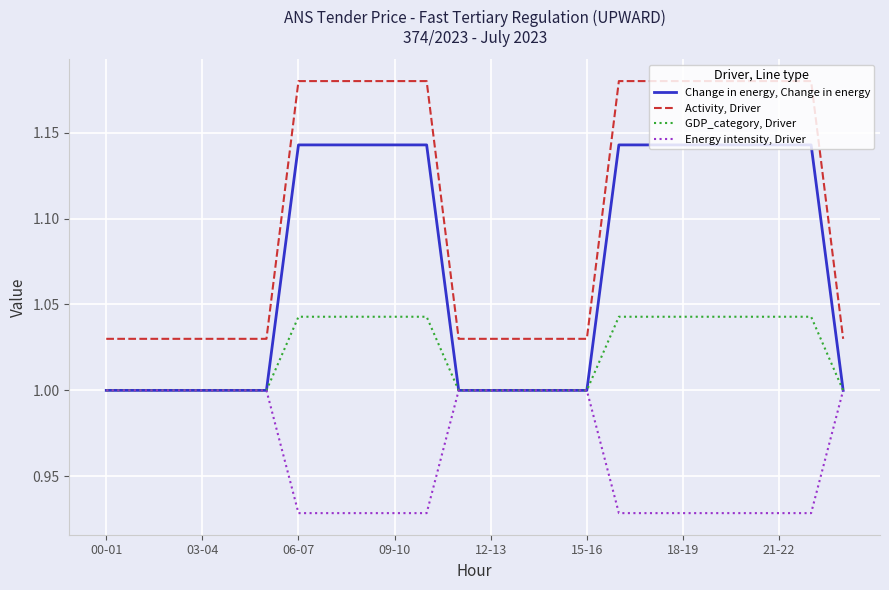

Rank the series by their maximum value, from highest to lowest.

Activity, Driver, Change in energy, Change in energy, GDP_category, Driver, Energy intensity, Driver